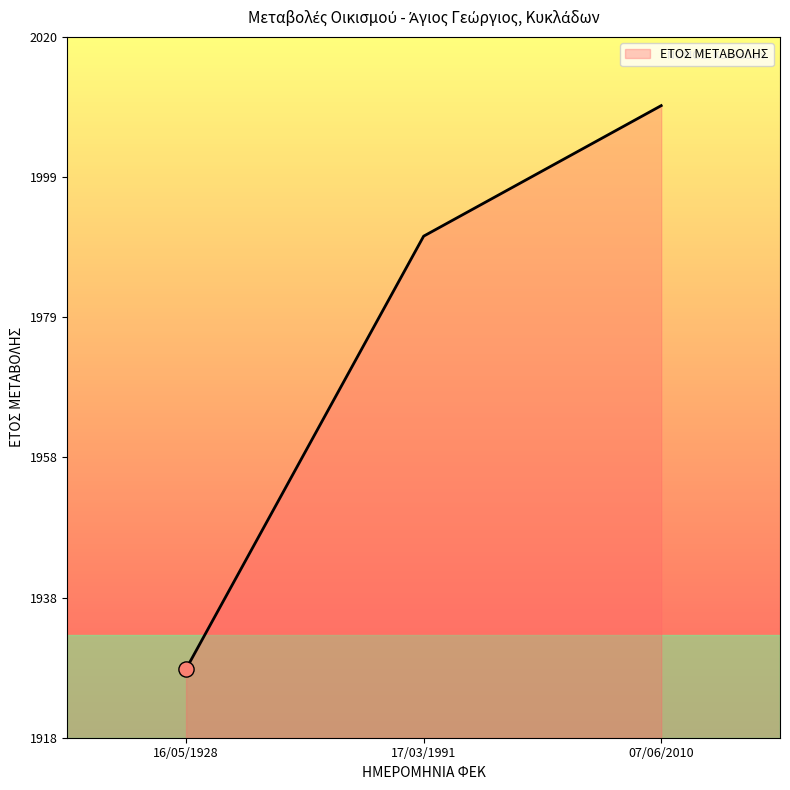

What is the change in value from 17/03/1991 to 07/06/2010?

+19